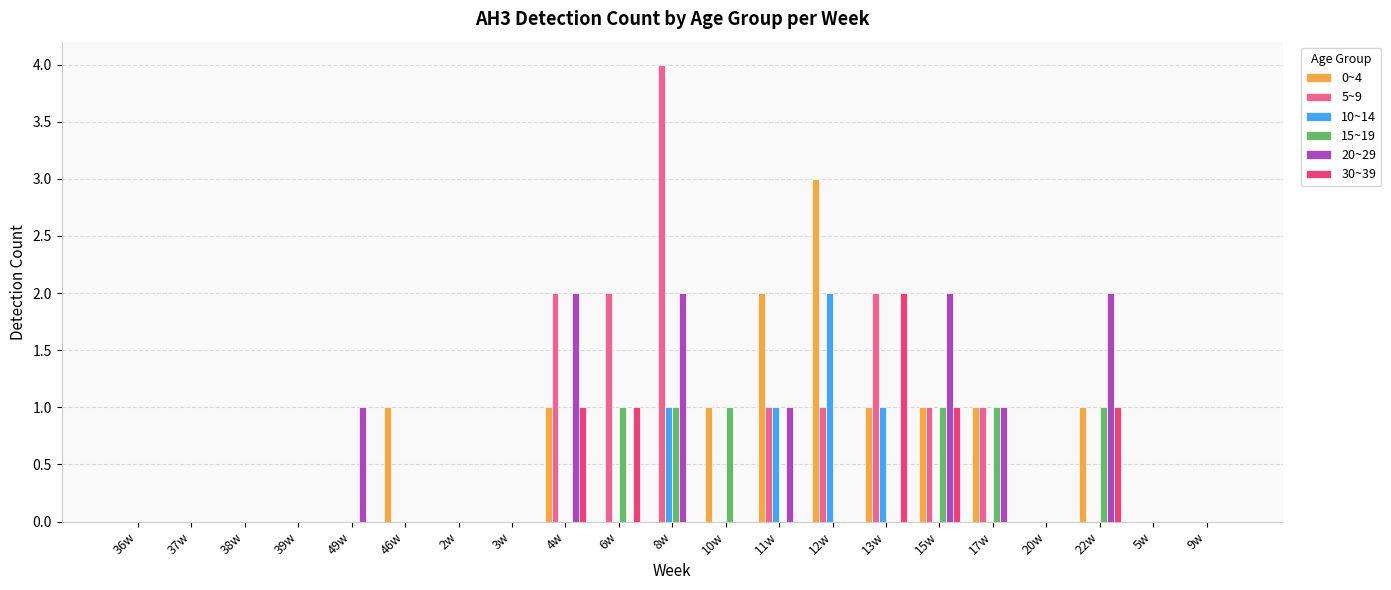

Is the value of 30~39 at 12w greater than the value of 15~19 at 6w?

No